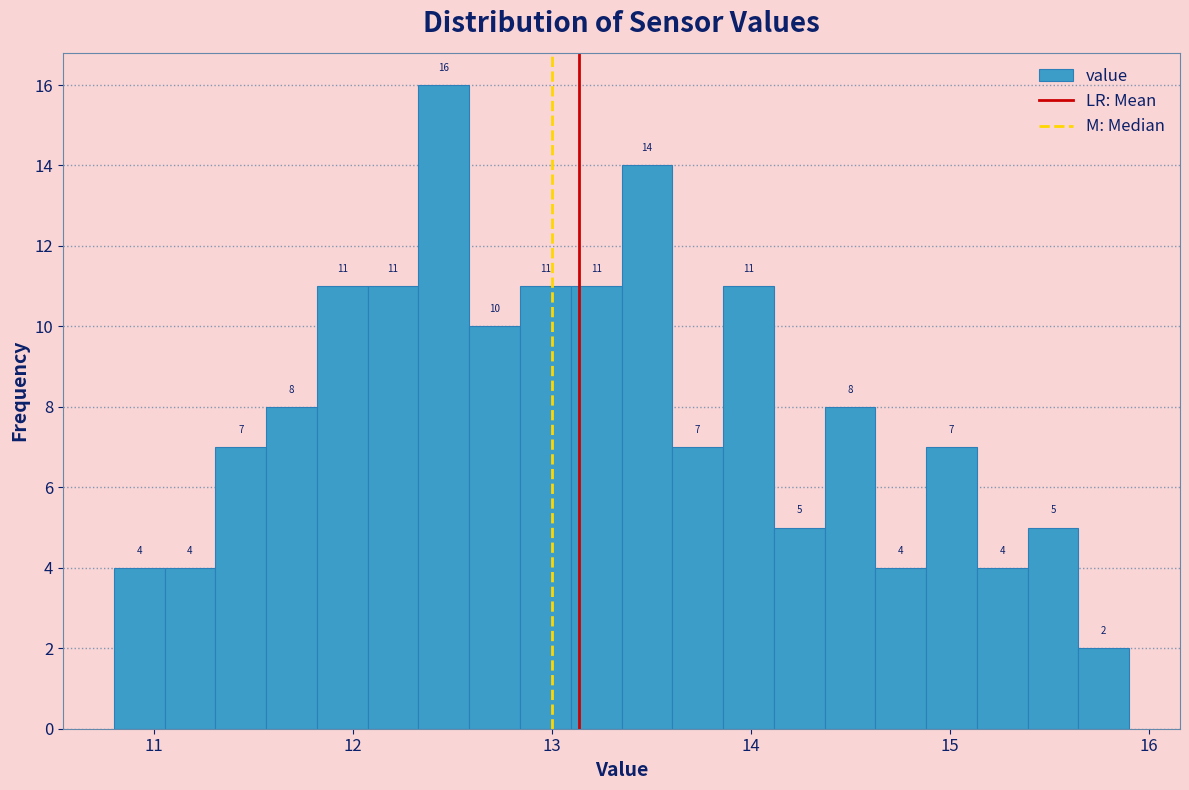

Read against the x-axis, roughly where is the centre of the tallest bar?

12.5